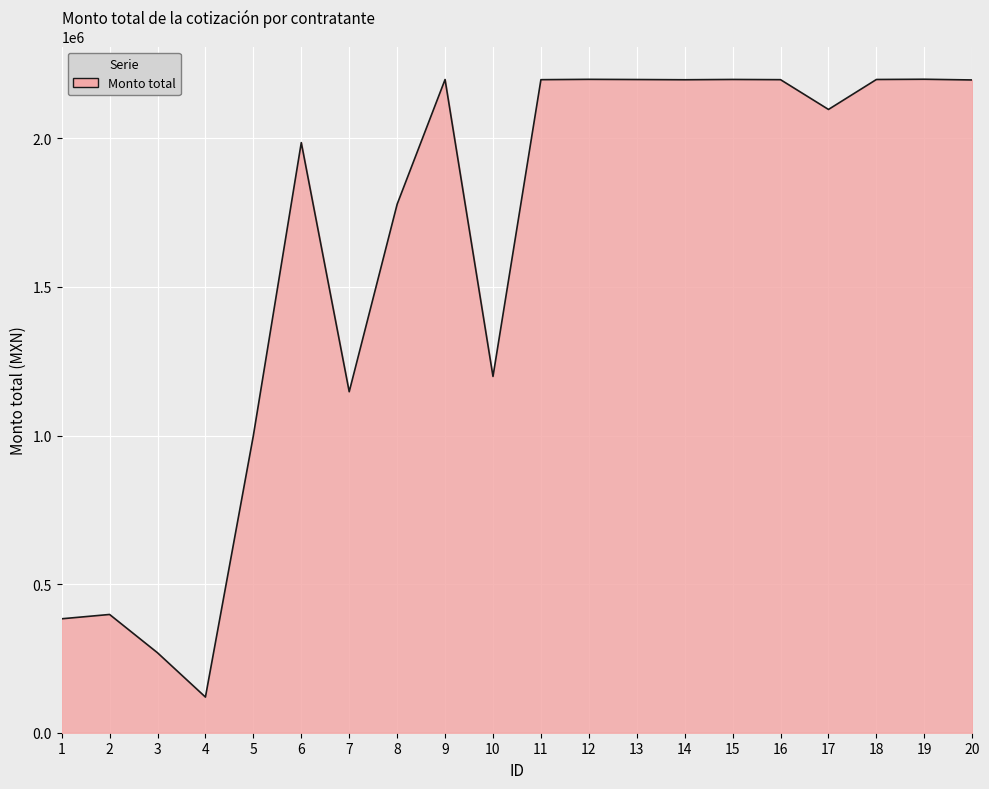

What is the greatest value displayed?

2199130.9